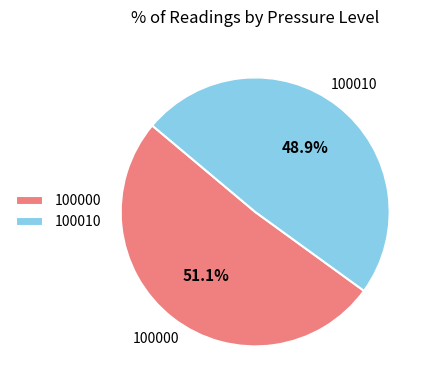

What is the ratio of the value at 100000 to the value at 100010?

1.0